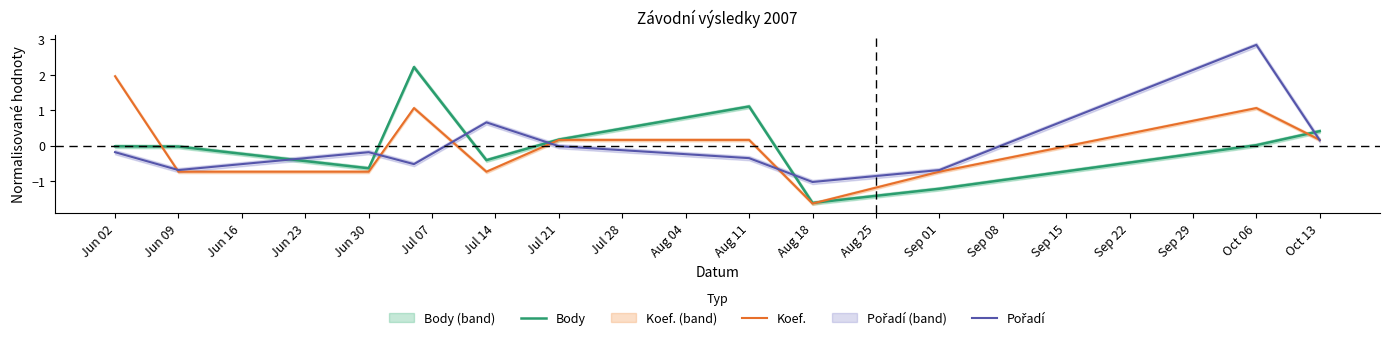

Does the chart display data point markers on the line(s)?

No